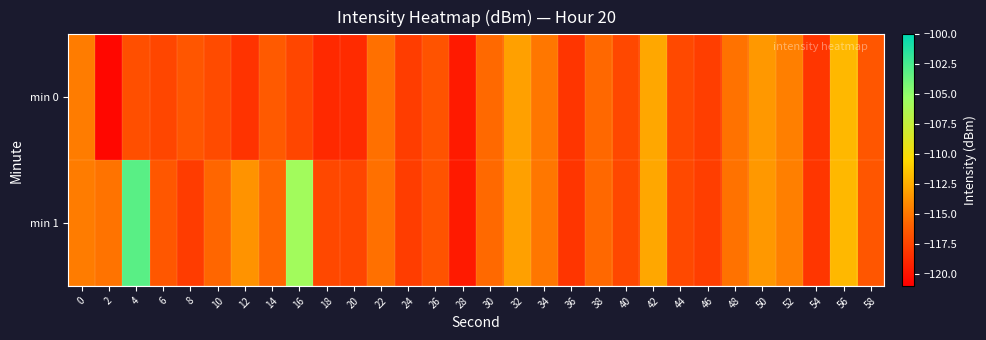

Which category has the lowest value across all series?

2